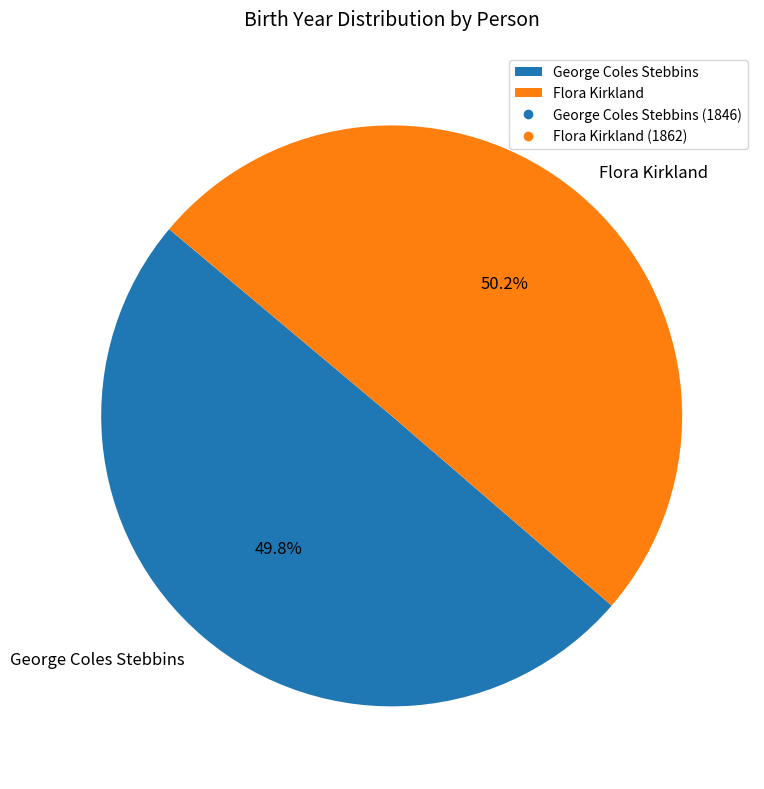

To the nearest percent, what portion does George Coles Stebbins represent?

50%